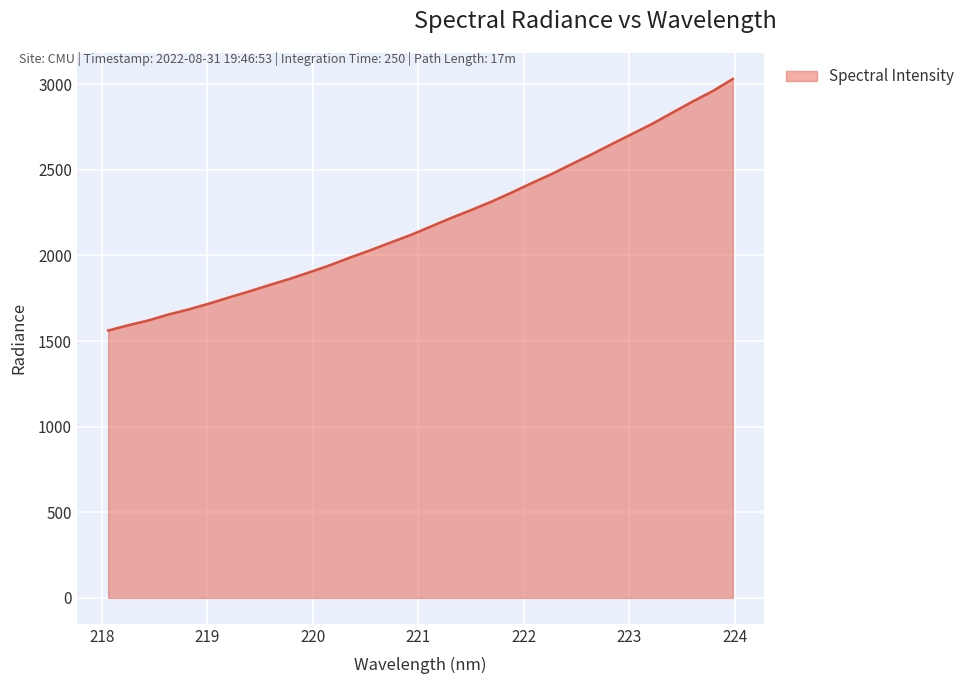

At which label does the data first exceed 2168?

221.1174